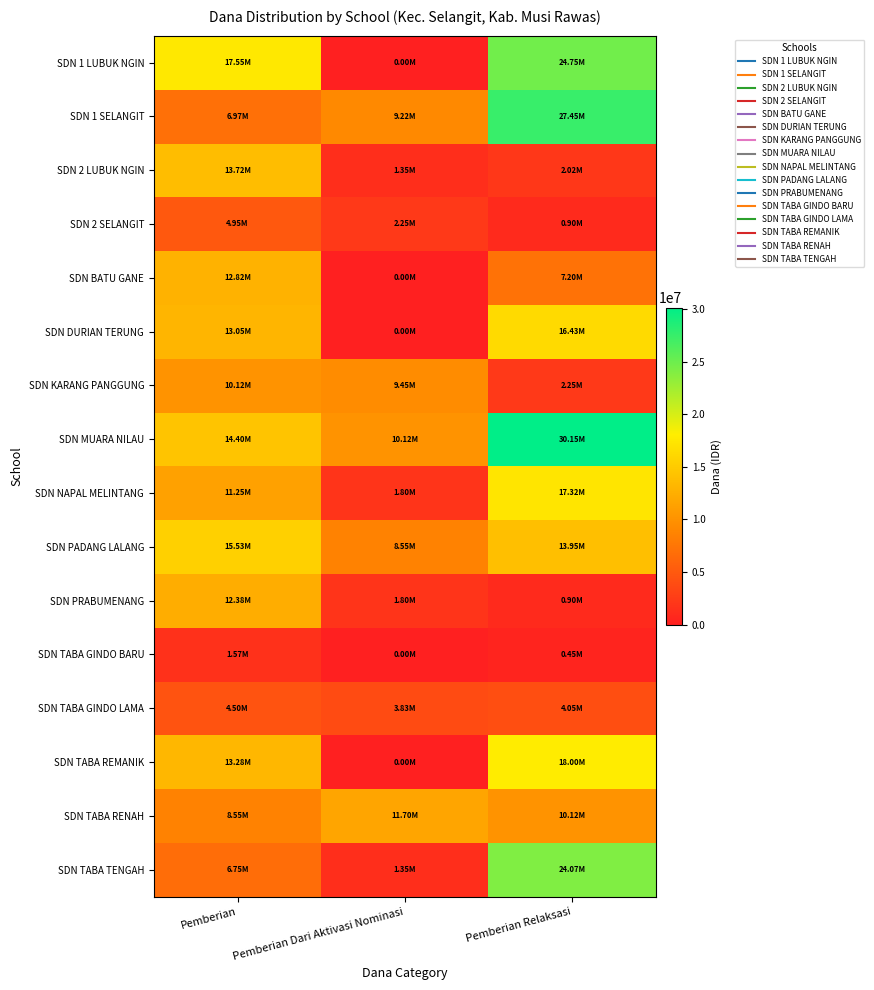

How many data points does each series have?

3